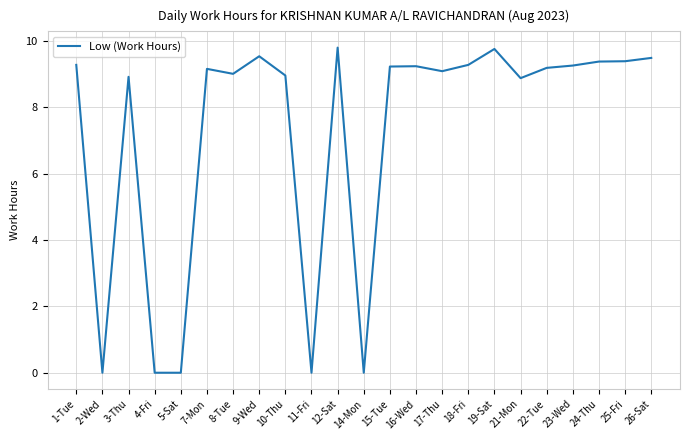

What is the change in value from 2-Wed to 25-Fri?

+9.4